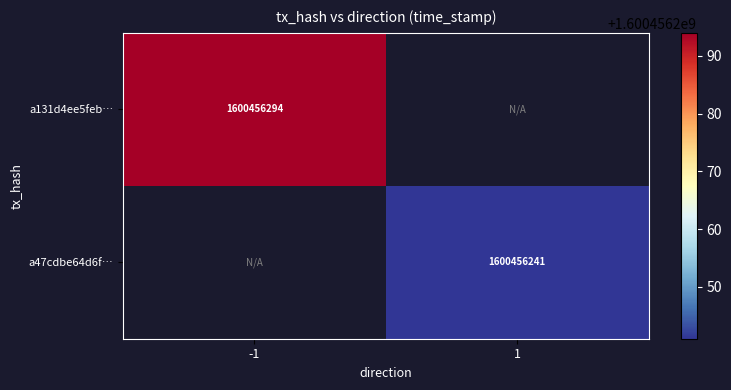

Which has a higher value, 1 or -1?

-1